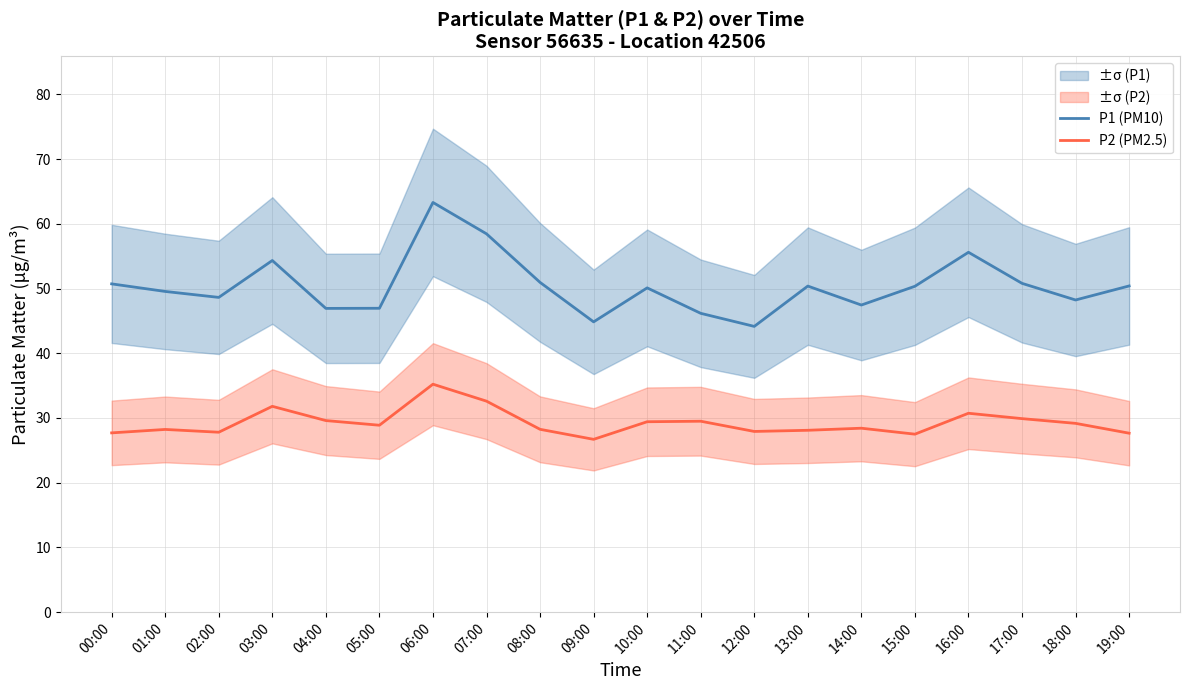

What is the value of the P2 (PM2.5) point at the 18th from the left?

29.9